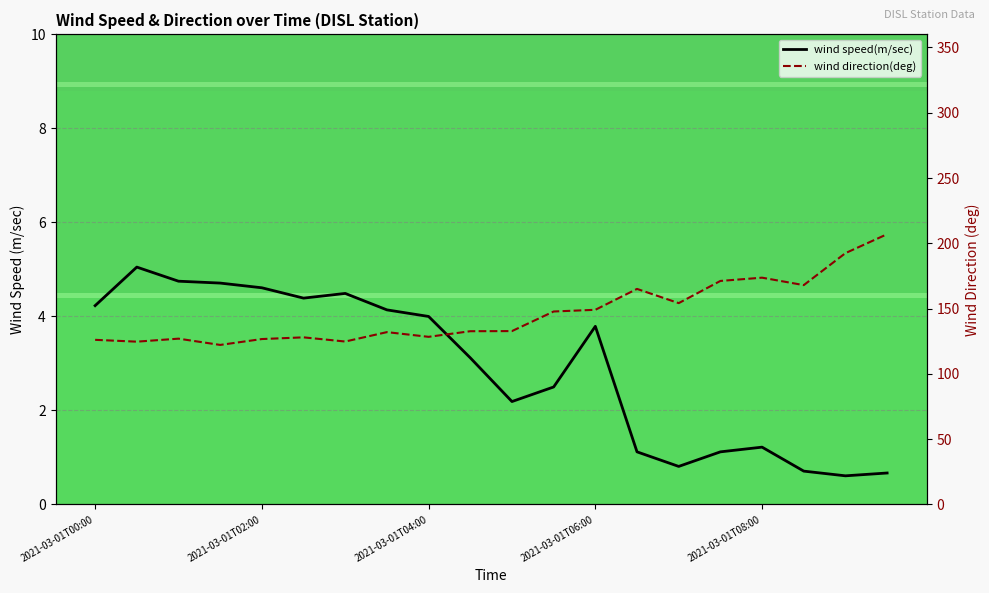

What is the sum of all wind speed(m/sec) values?

58.2